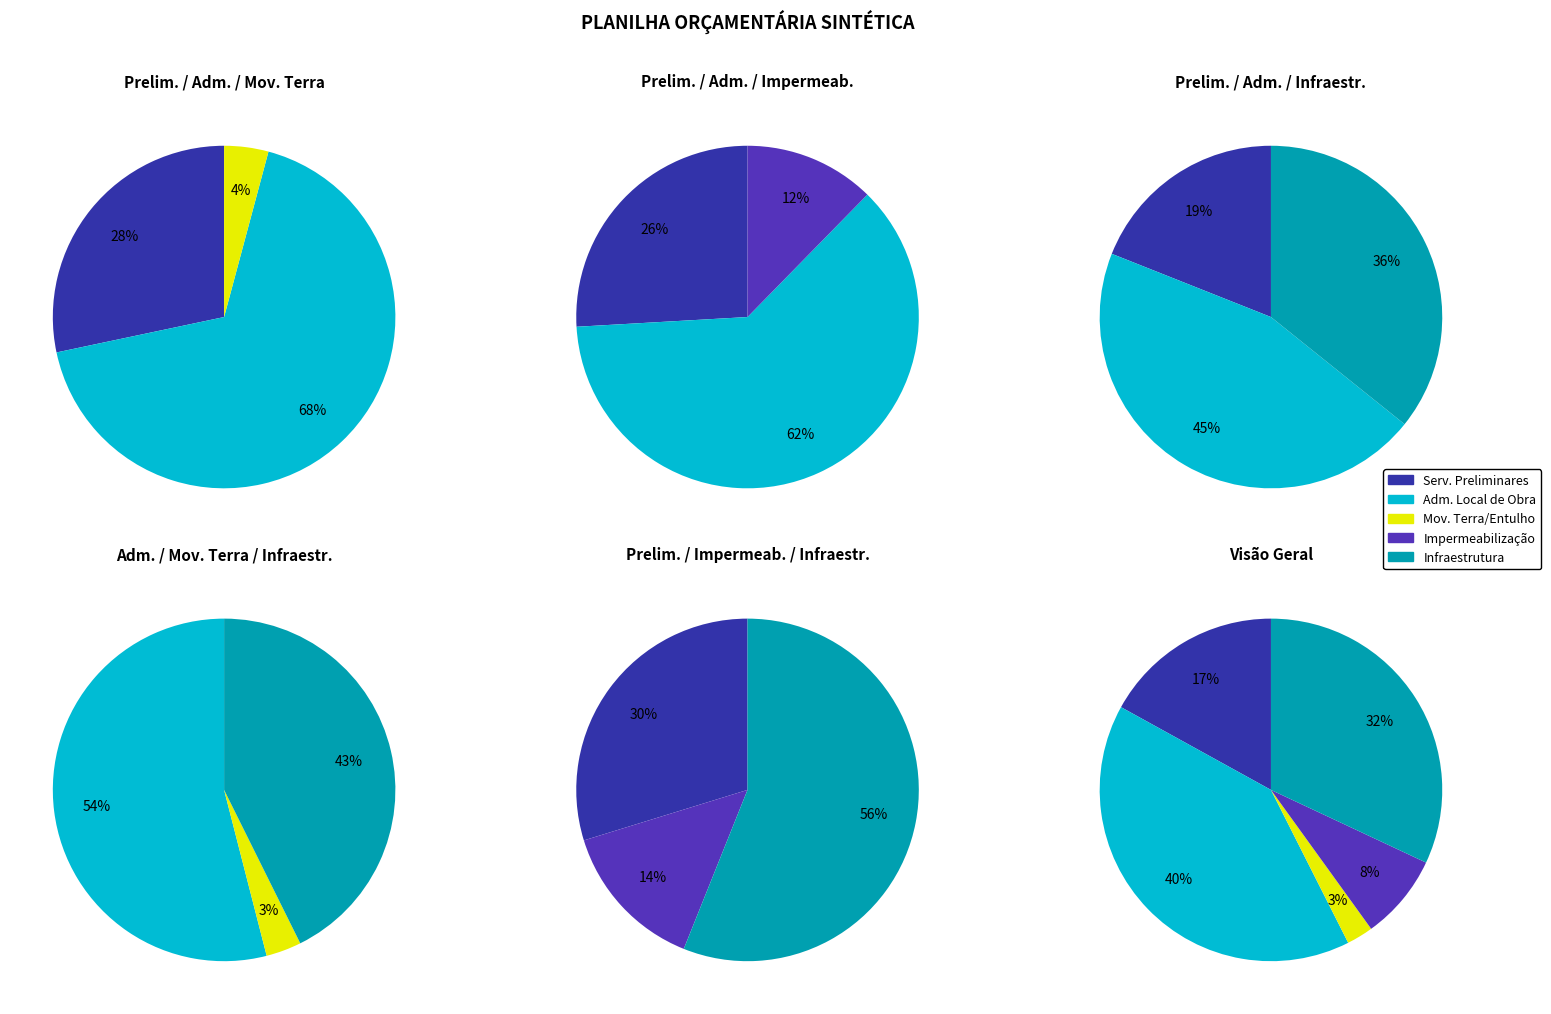

To the nearest percent, what is the difference between the SERVIÇOS PRELIMINARES and IMPERMEABILIZAÇÃO slice percentages?

9%